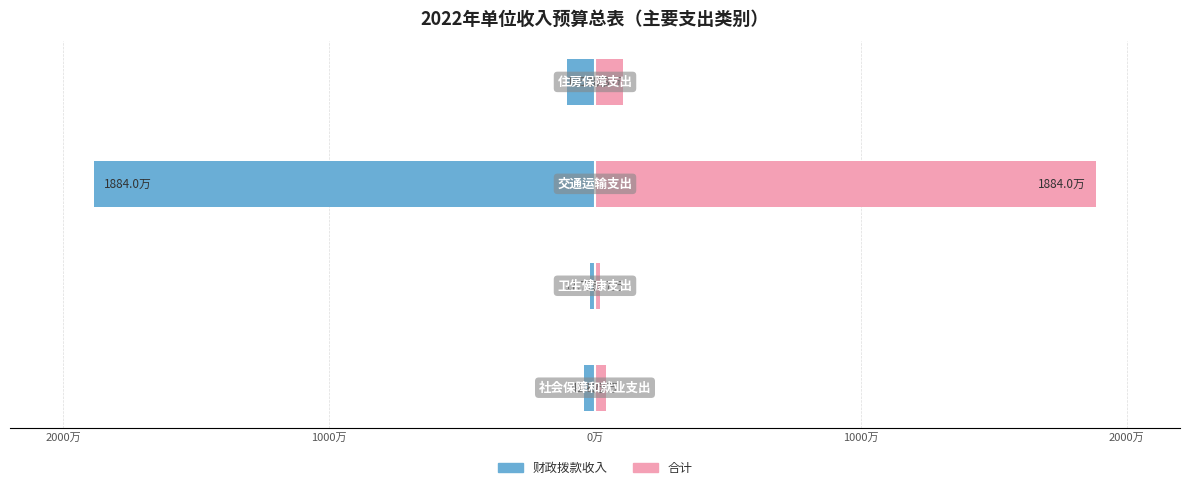

Is the value of 财政拨款收入 at 2000万 greater than the value of 合计（万元） at 1000万?

No